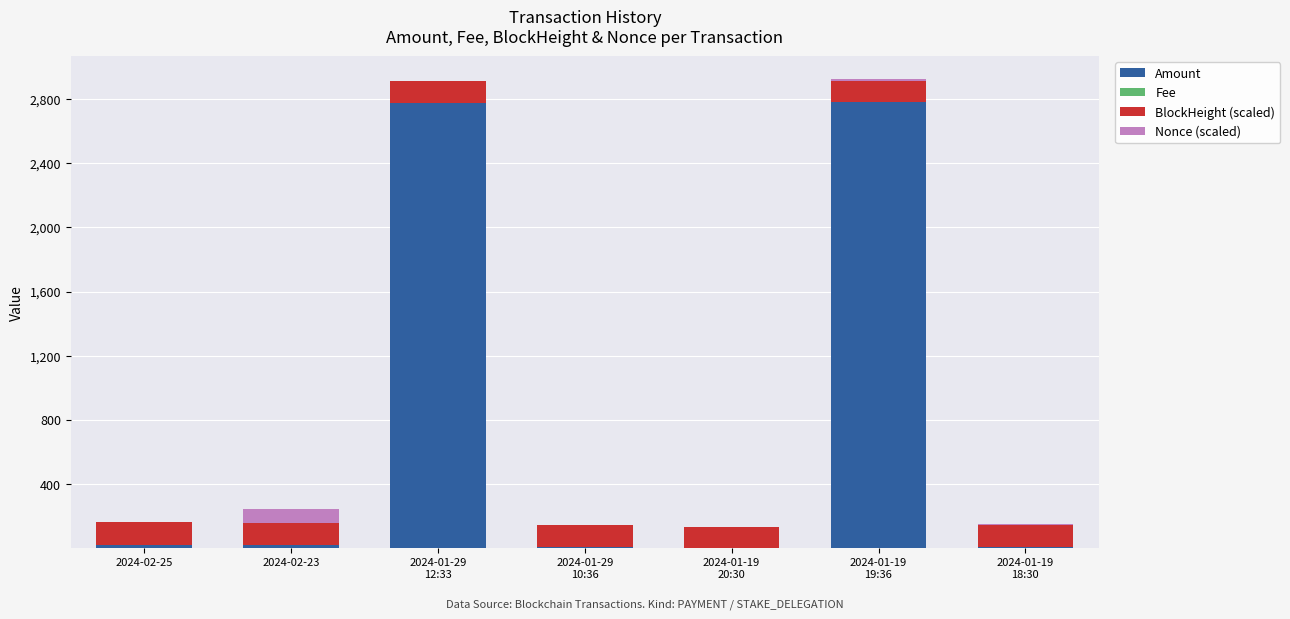

The value of Amount at 2024-01-19
20:30 is 0.0. True or false?

True